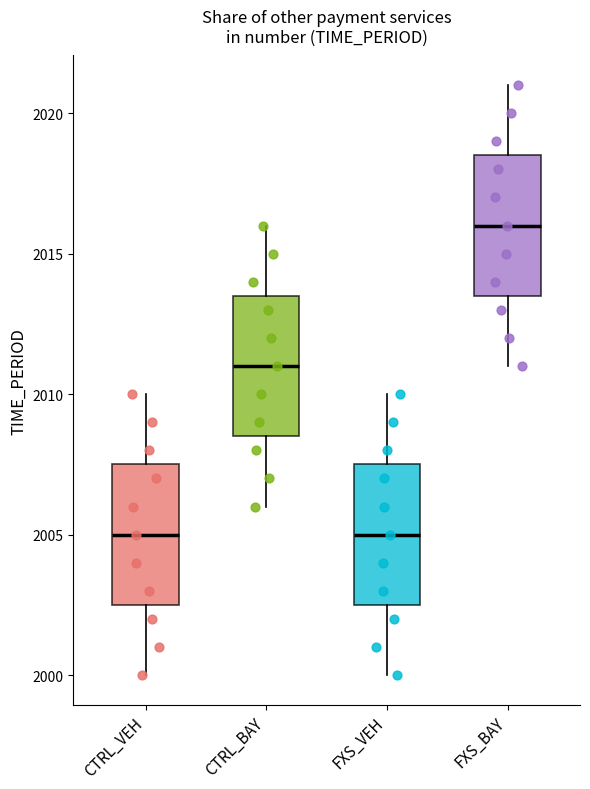

Where is the upper edge of the box for FXS_VEH on the y-axis? The values are not printed on the chart, so give them approximately, as read against the axis.

2007.5